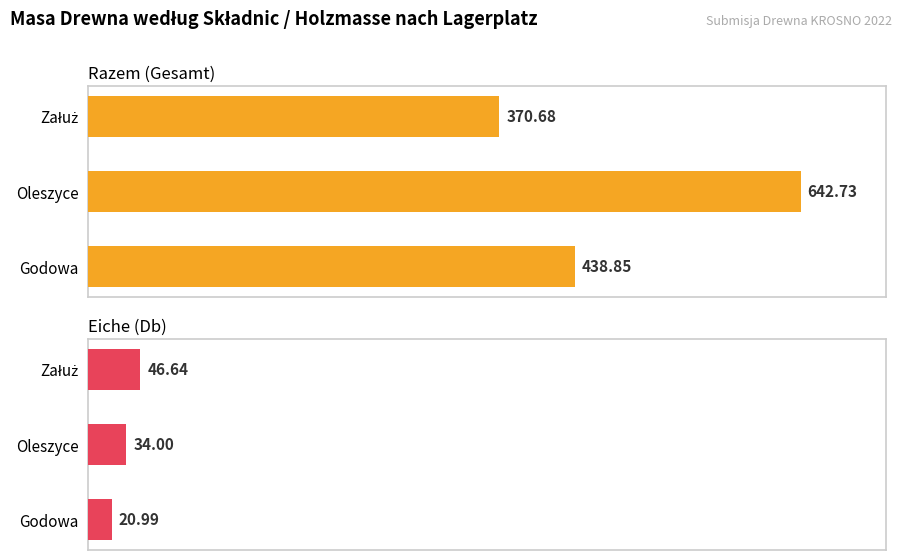

What is the approximate value of Razem (Gesamt) at Oleszyce?

642.7